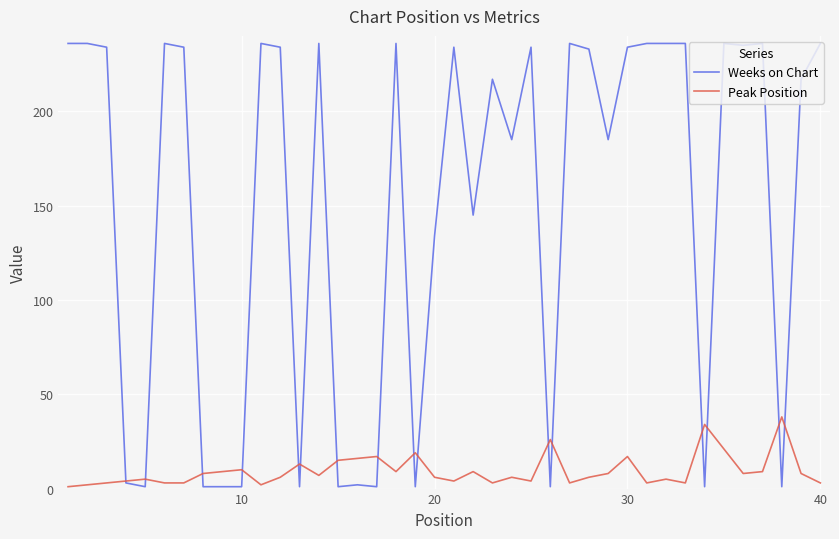

List the series in order of their overall mean, highest first.

Weeks on Chart, Peak Position